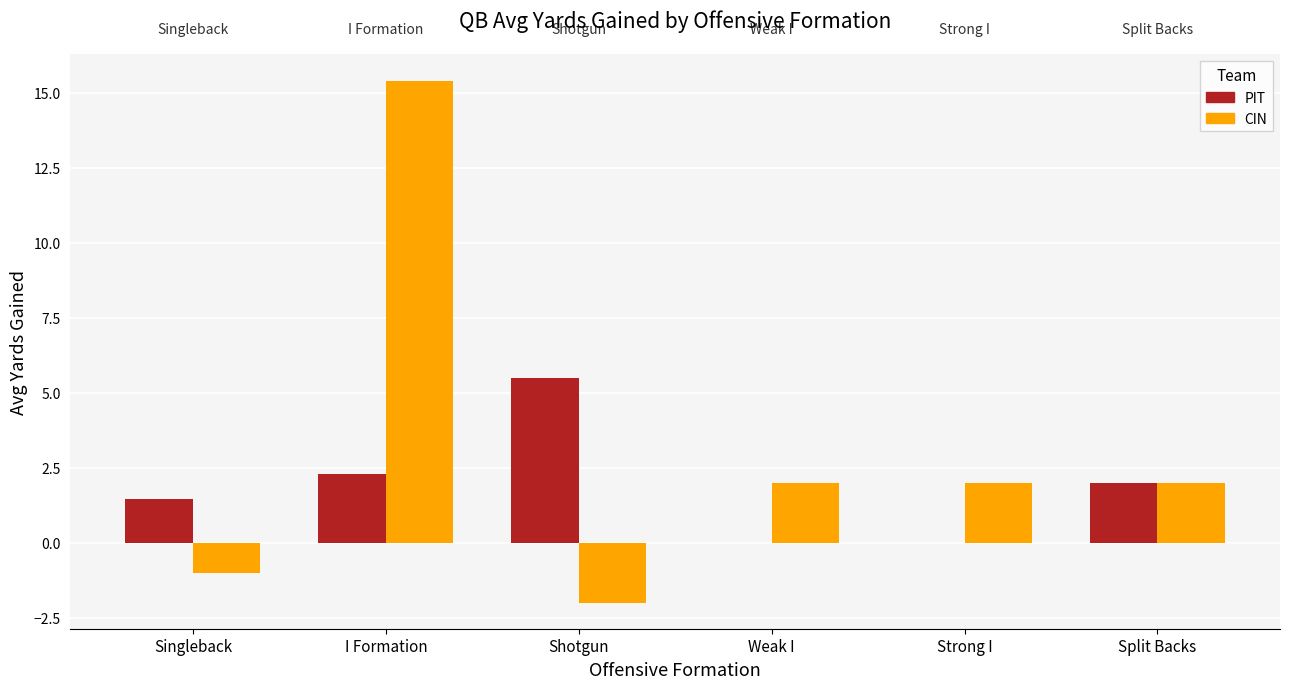

At which category is the sum across all series the highest?

I Formation